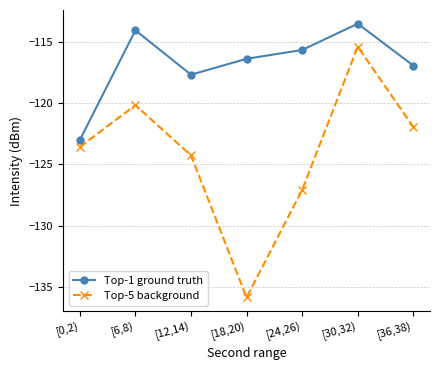

True or false: Top-1 ground truth and Top-5 background intersect in this chart.

False